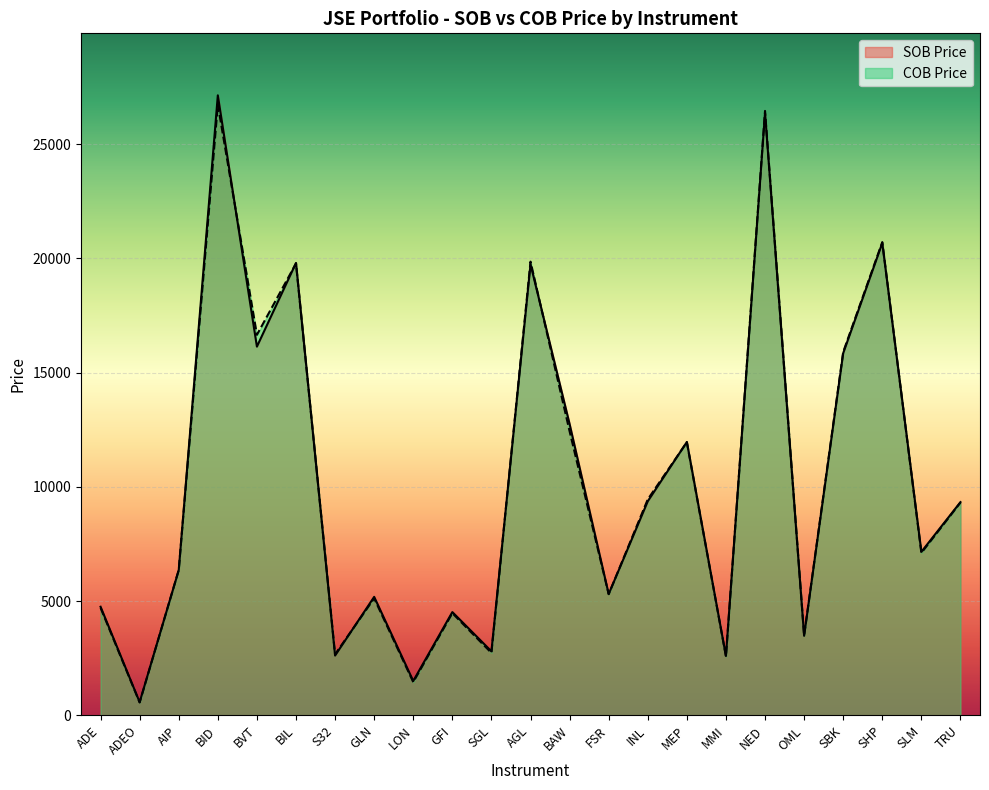

What is the value of the SOB Price point at the 19th from the left?

3478